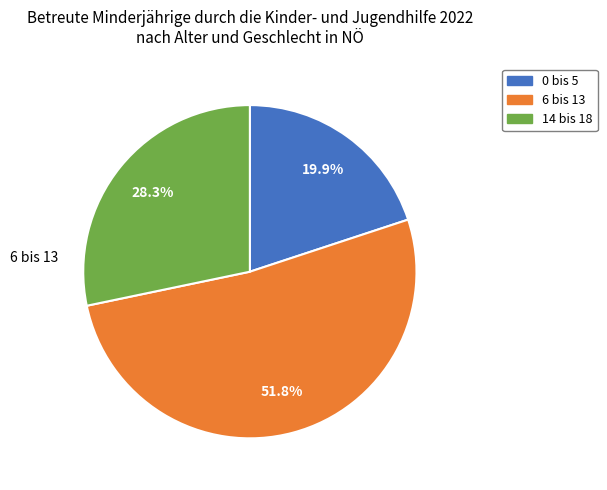

What percentage is the 6 bis 13 slice, to the nearest percent?

52%